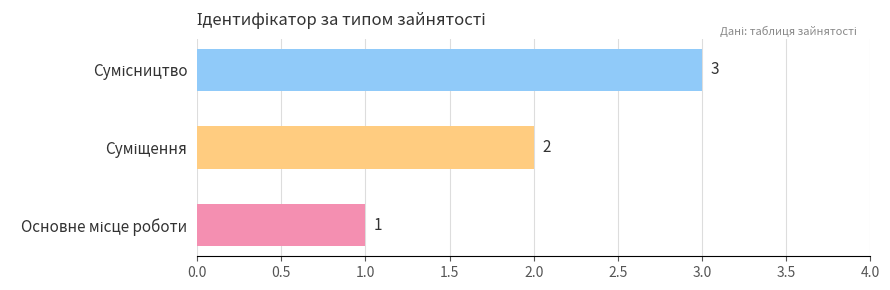

How many values are below 2?

1